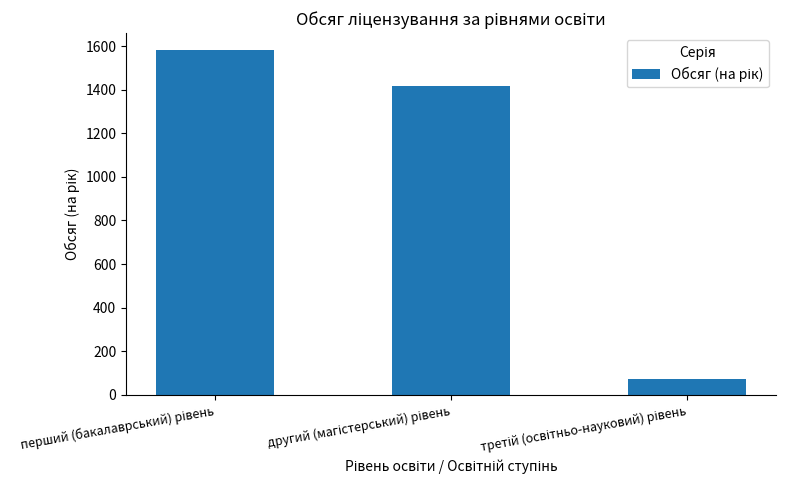

What is the greatest value displayed?

1580